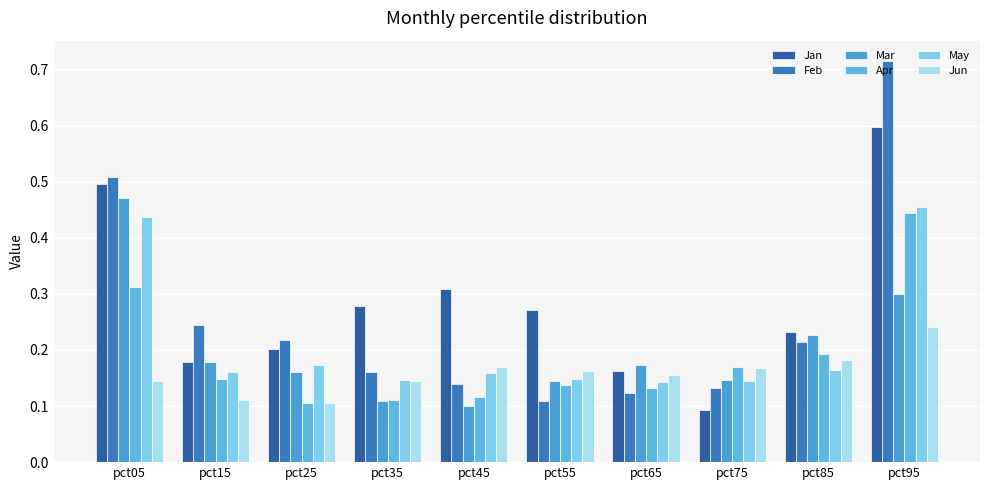

At which category is the sum across all series the highest?

pct95